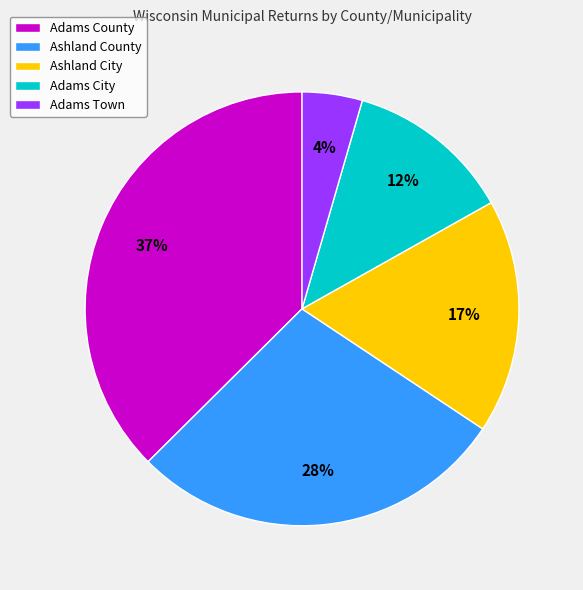

Which slice is the smallest?

Adams Town